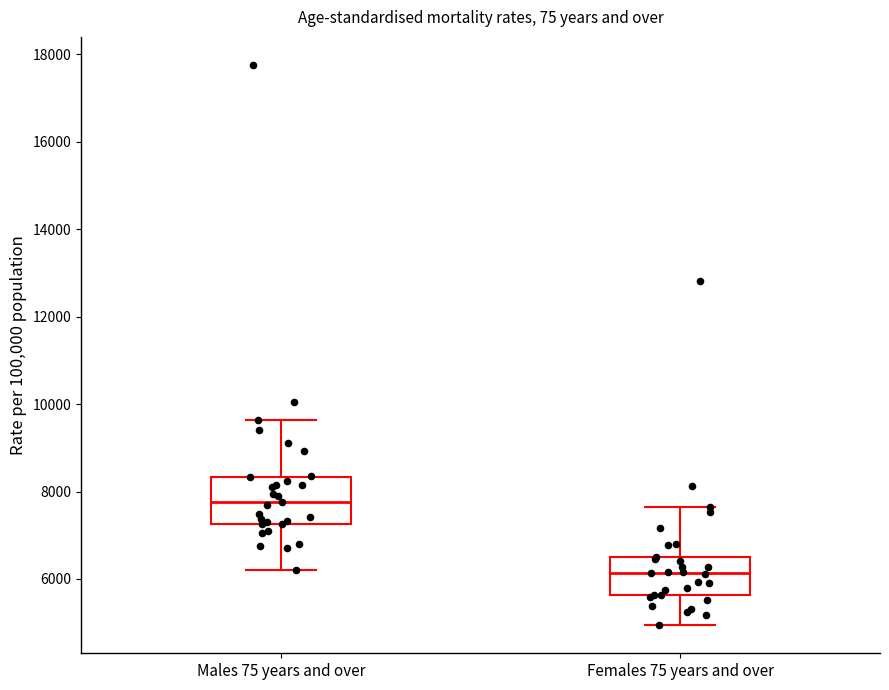

Reading left to right, read every box against the y-axis: the position of its median line, the range the box covers, and the ends of its whiskers. The values are not printed on the chart, so give them approximately, as read against the axis.

Males 75 years and over: median 7800, box 7200 to 8400, whiskers 6200 to 9600
Females 75 years and over: median 6200, box 5600 to 6600, whiskers 5000 to 7600